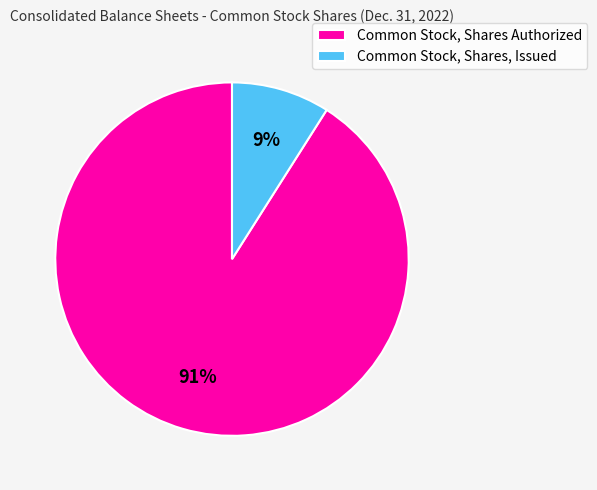

Rank the categories by value from lowest to highest.

Common Stock, Shares, Issued, Common Stock, Shares Authorized